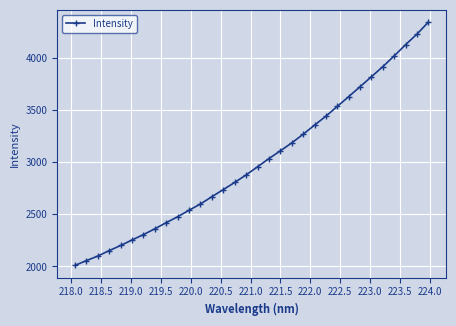

What is the difference between the maximum and minimum values?

2330.4